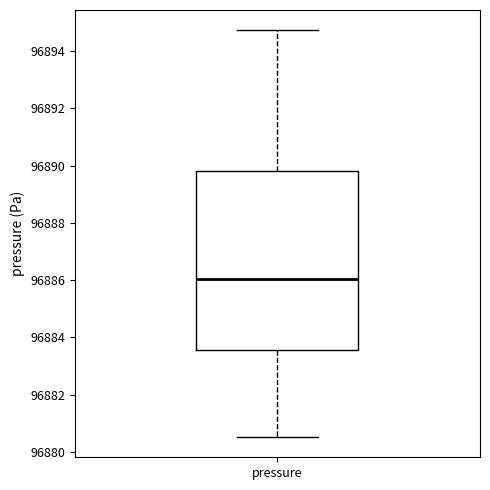

Read this box plot against the y-axis: the position of the median line, the range covered by the box, and the ends of both whiskers. The values are not printed on the chart, so give them approximately, as read against the axis.

median 96886.0, box 96883.6 to 96889.8, whiskers 96880.6 to 96894.8